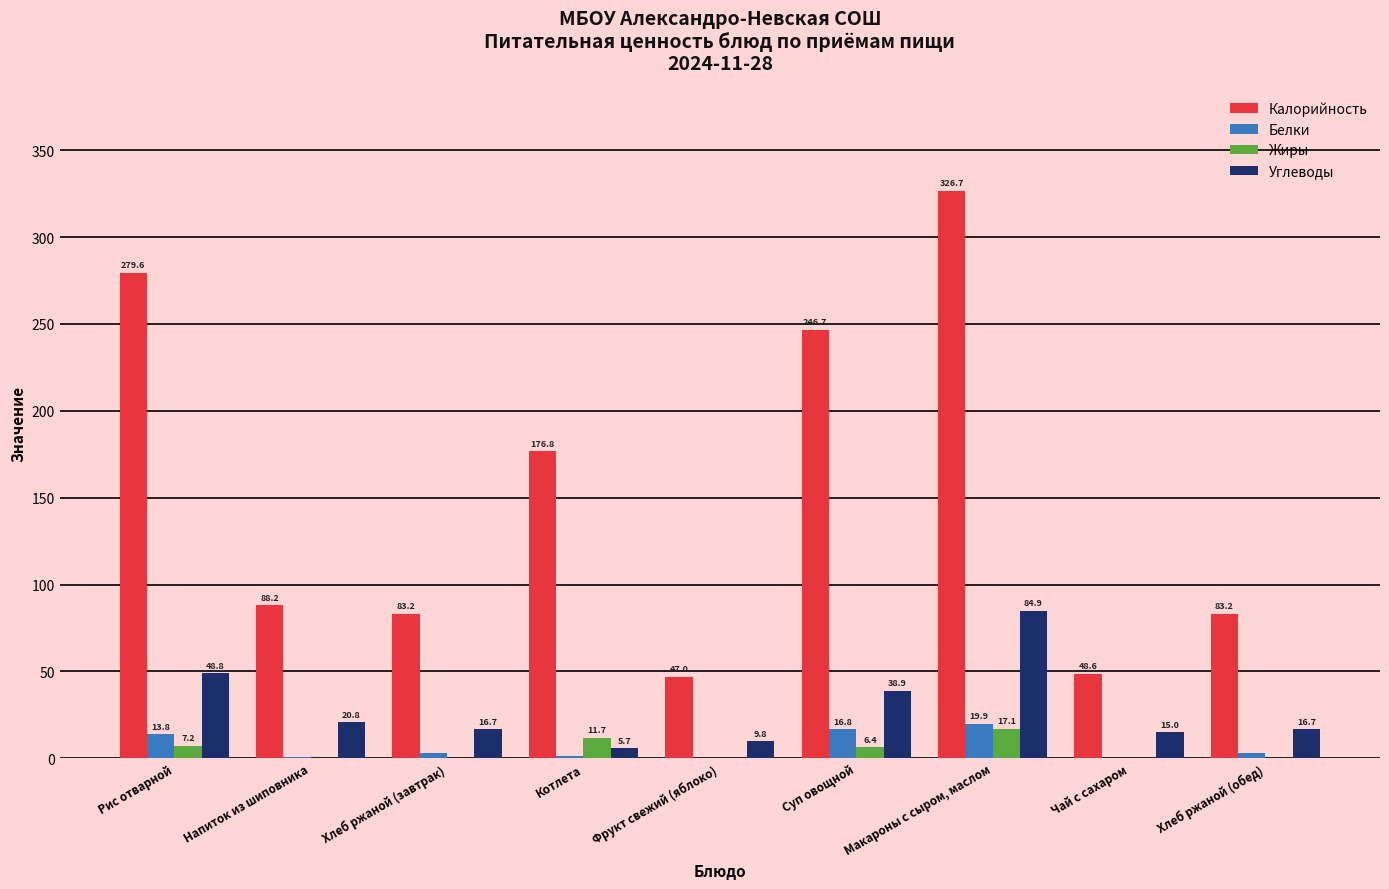

Are the bars horizontal?

No